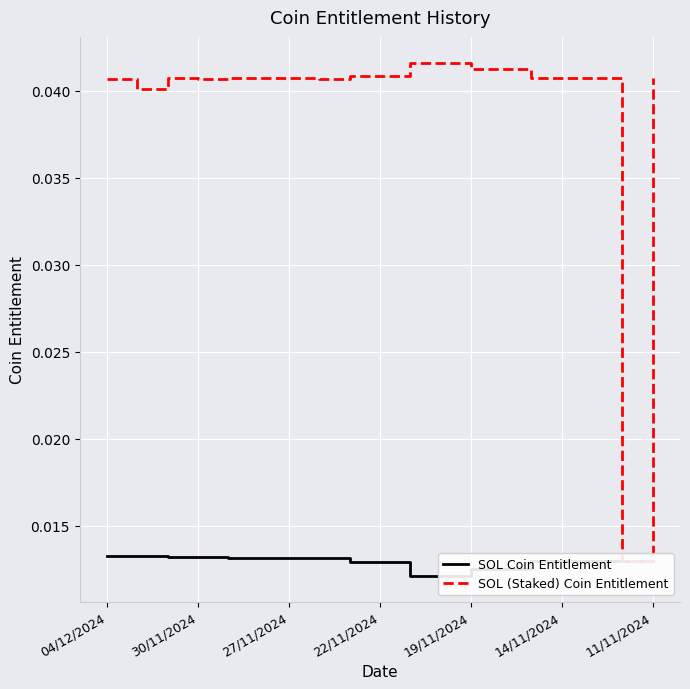

What is the sum of all SOL (Staked) Coin Entitlement values?

0.7